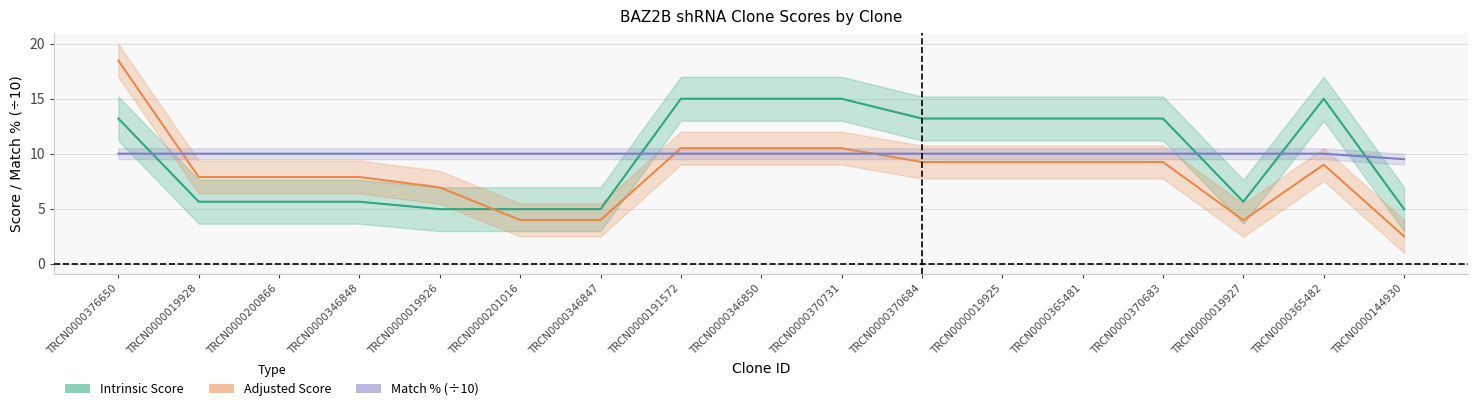

How many lines are shown in the chart?

3